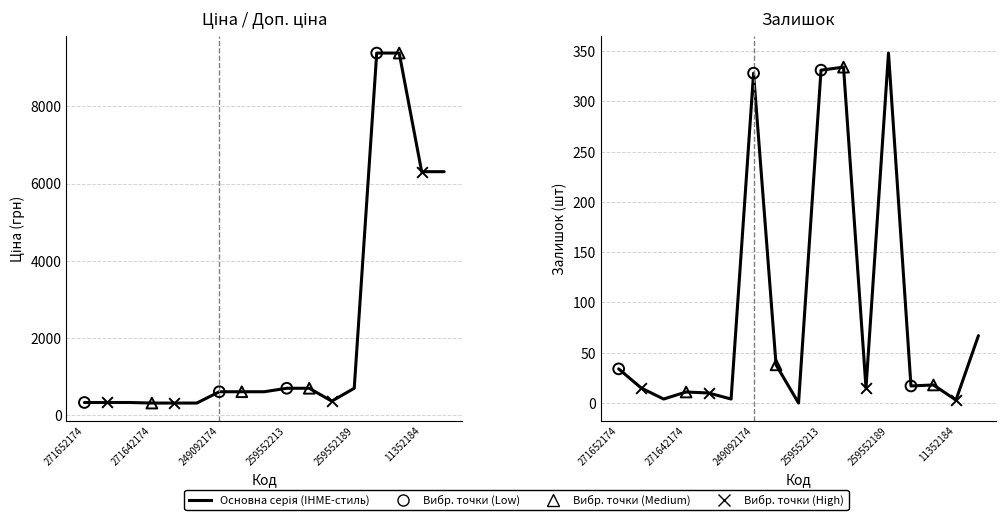

Which series reaches the maximum Y coordinate?

Ціна